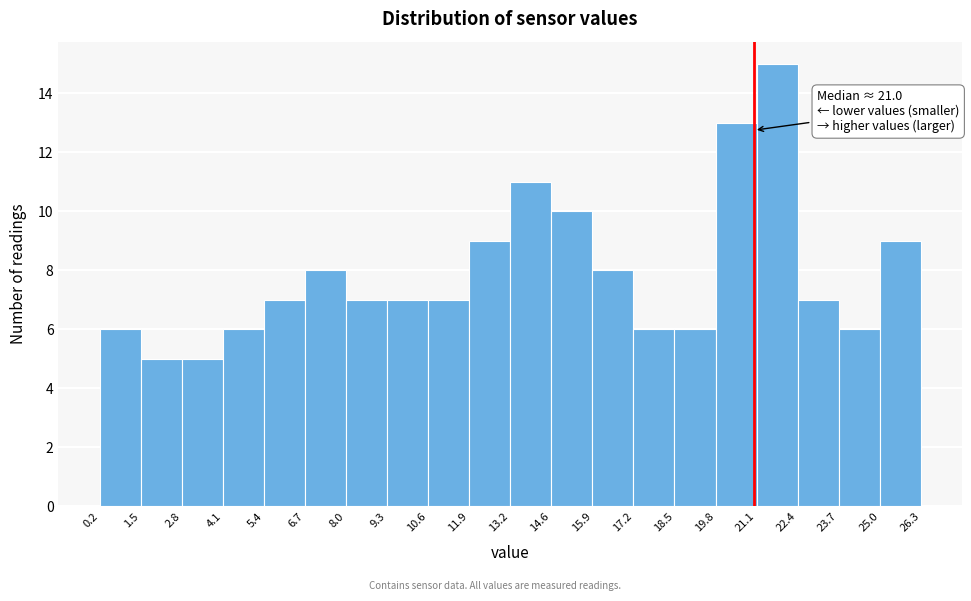

Which range on the x-axis has the tallest bar?

21.1 to 22.4